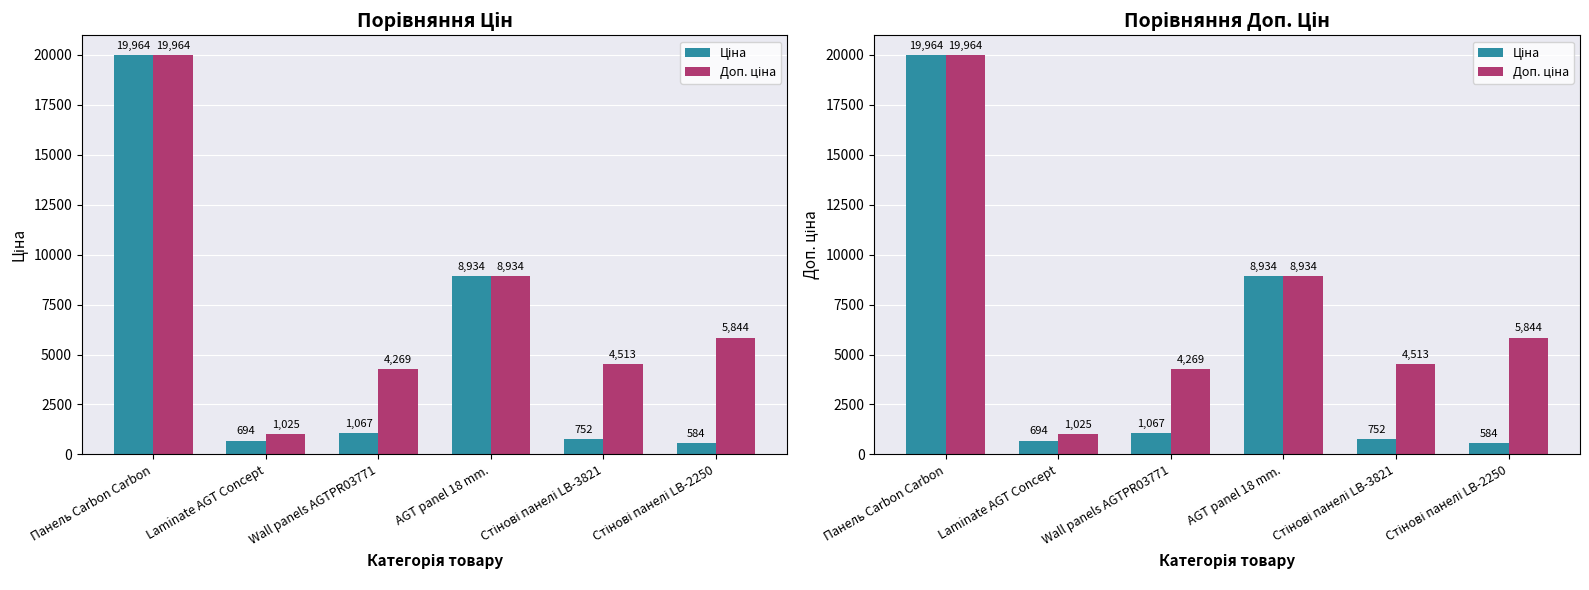

How many data points in Ціна are less than 1067?

3